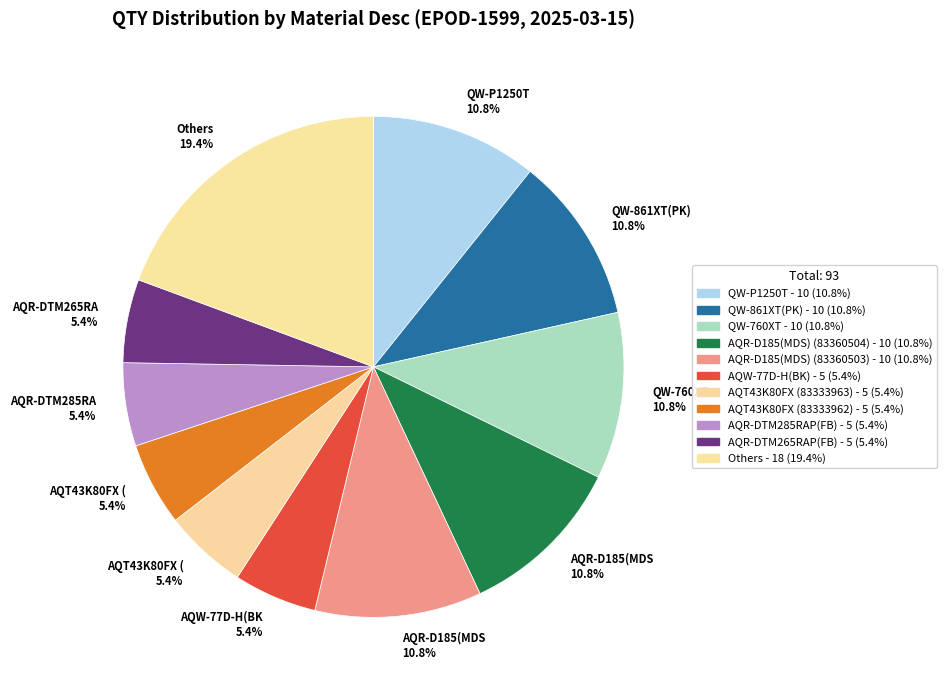

Count the number of slices in the pie.

11